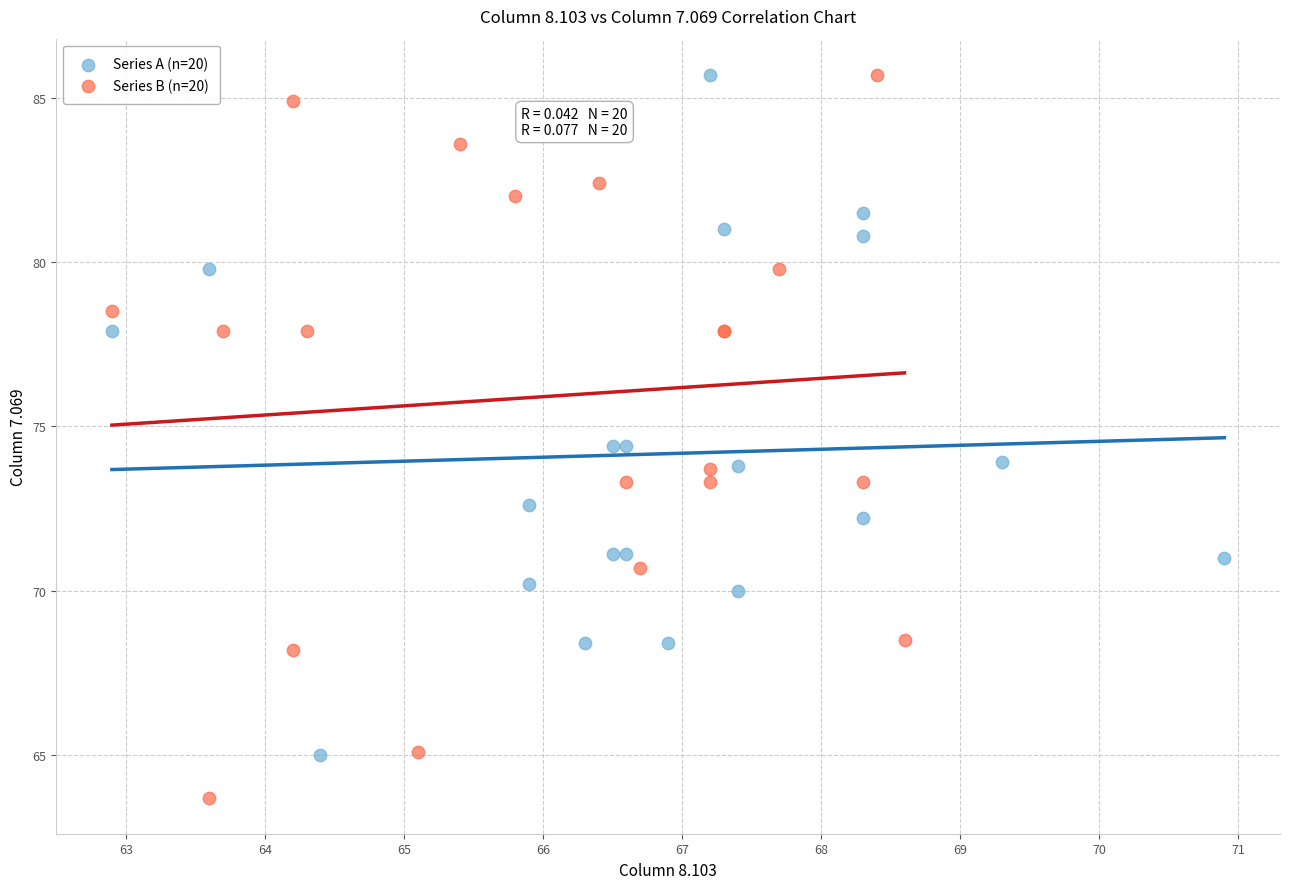

Which series has the widest spread of Y values?

Series B (n=20)